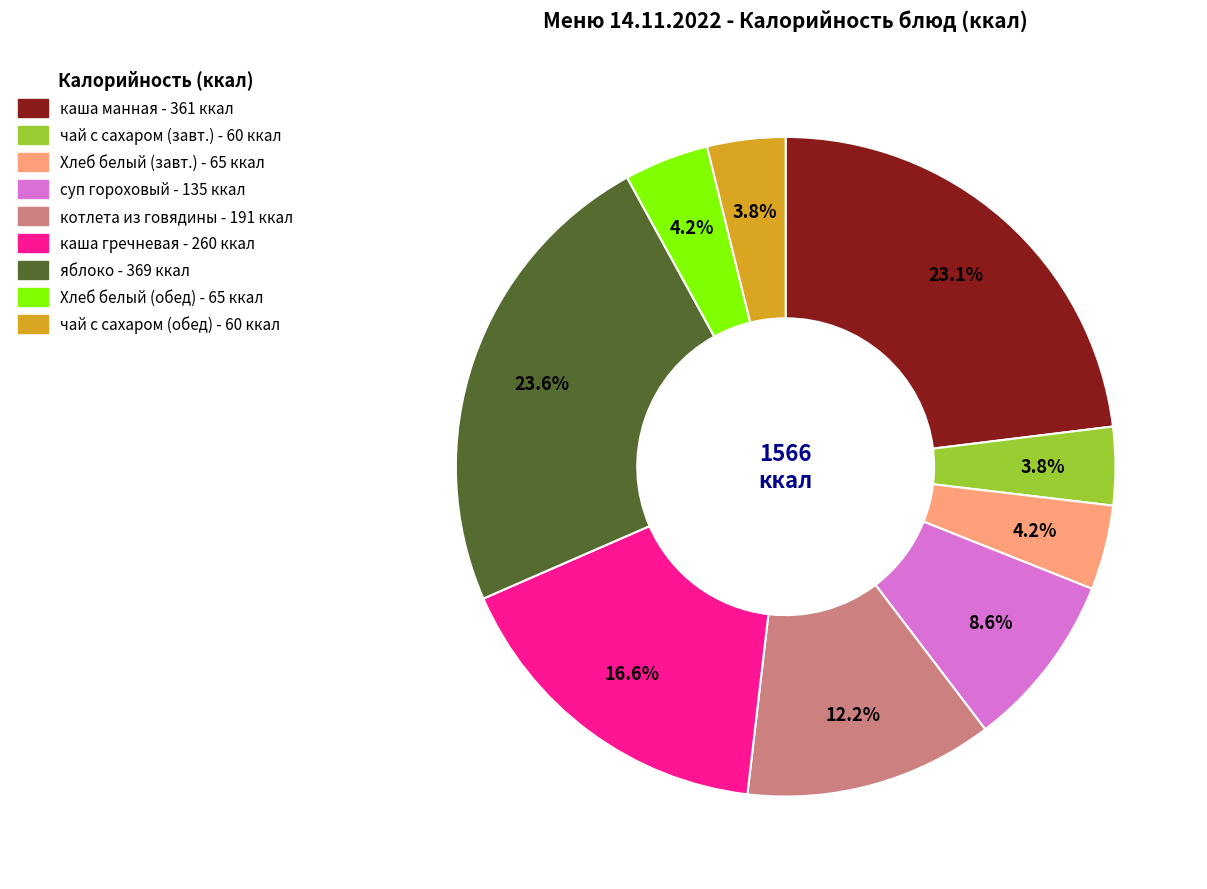

Does any single category account for the majority?

No